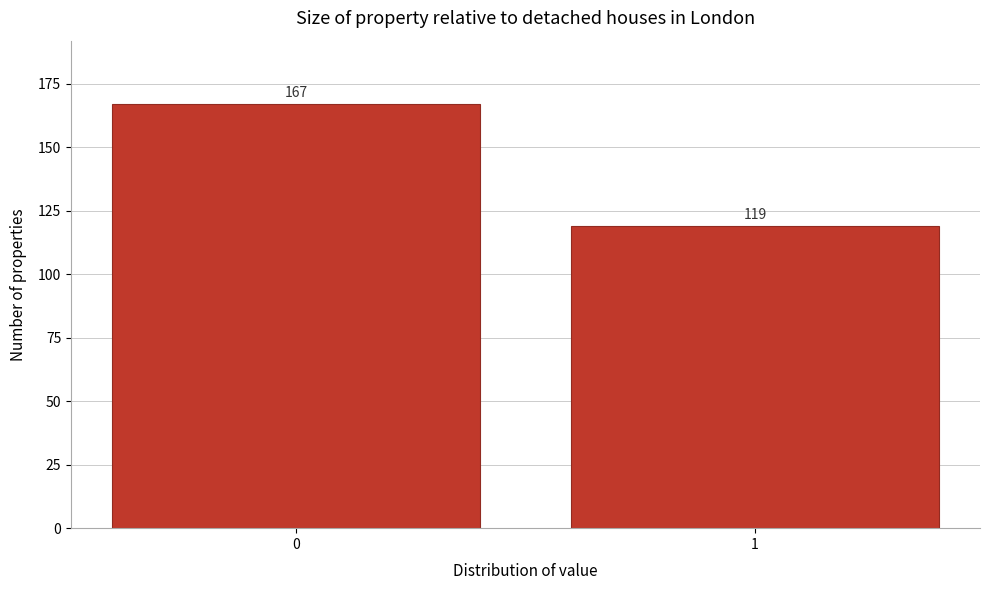

Reading left to right, transcribe all the data shown in this chart.

167	119